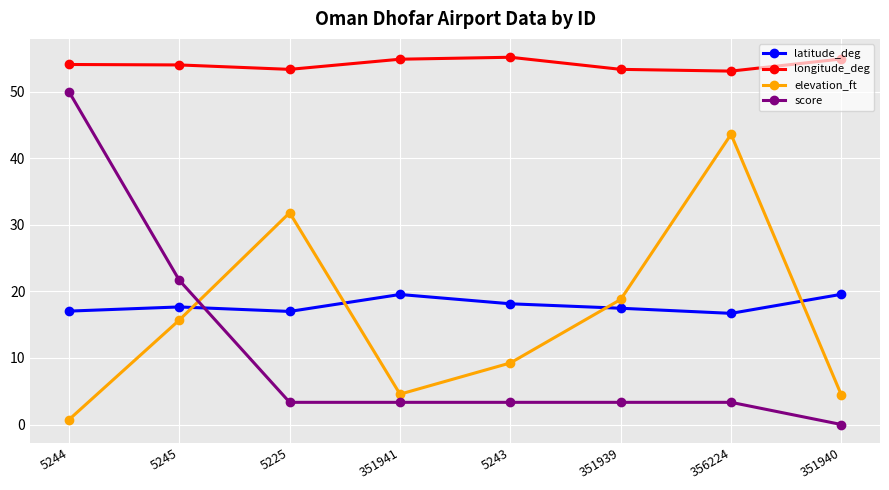

What is the value of the score point at the 3rd from the left?

3.3